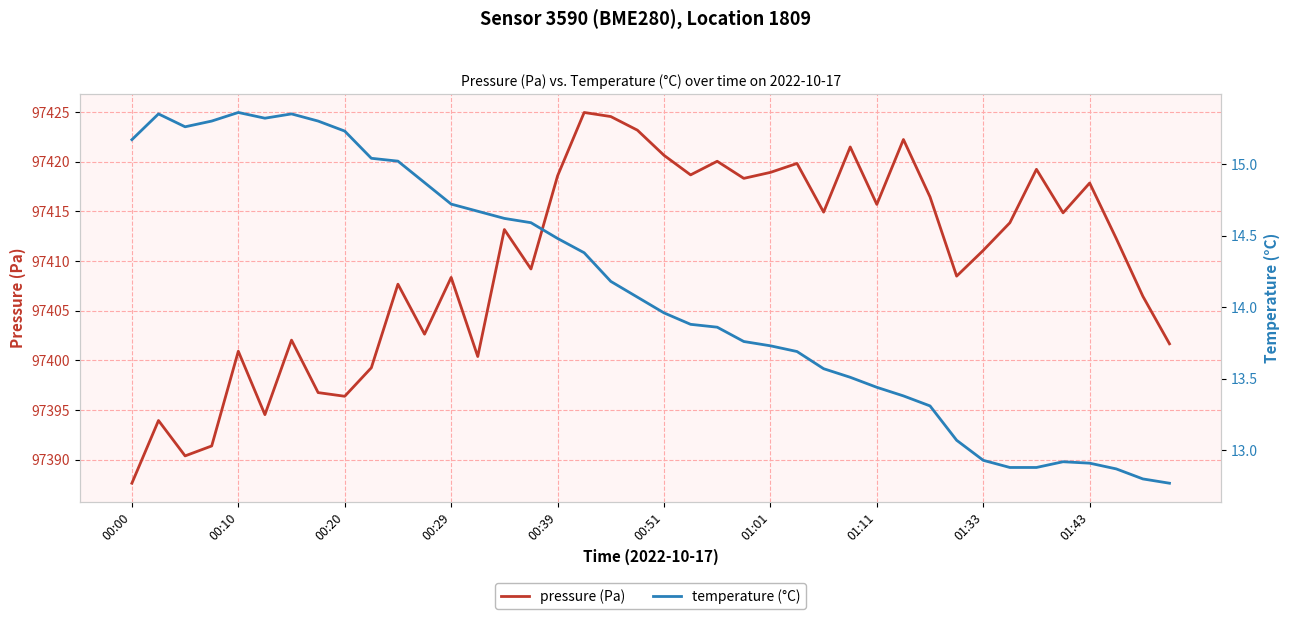

True or false: temperature has more than 2 interior local peaks.

True